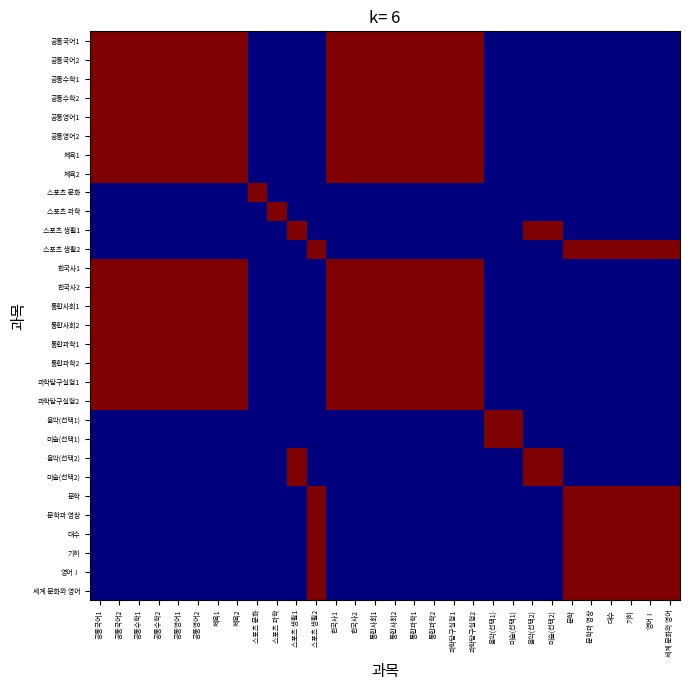

At 미술(선택2), list the series in order from largest to smallest.

스포츠 생활1, 음악(선택2), 미술(선택2), 공통국어1, 공통국어2, 공통수학1, 공통수학2, 공통영어1, 공통영어2, 체육1, 체육2, 스포츠 문화, 스포츠 과학, 스포츠 생활2, 한국사1, 한국사2, 통합사회1, 통합사회2, 통합과학1, 통합과학2, 과학탐구실험1, 과학탐구실험2, 음악(선택1), 미술(선택1), 문학, 문학과 영상, 대수, 기하, 영어Ⅰ, 세계 문화와 영어